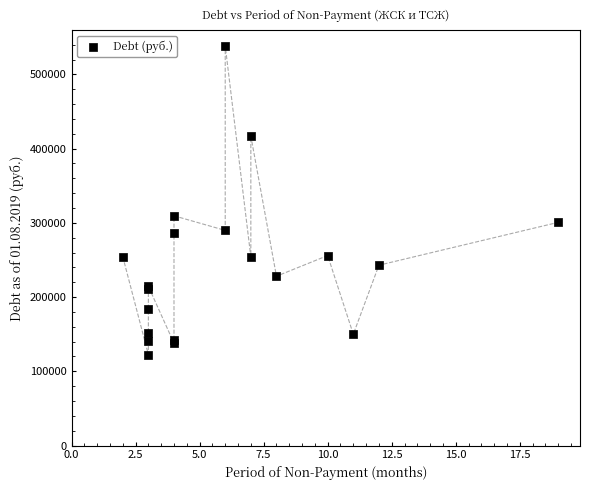

What Y value in the scatter plot is closest to 330520?

309533.5